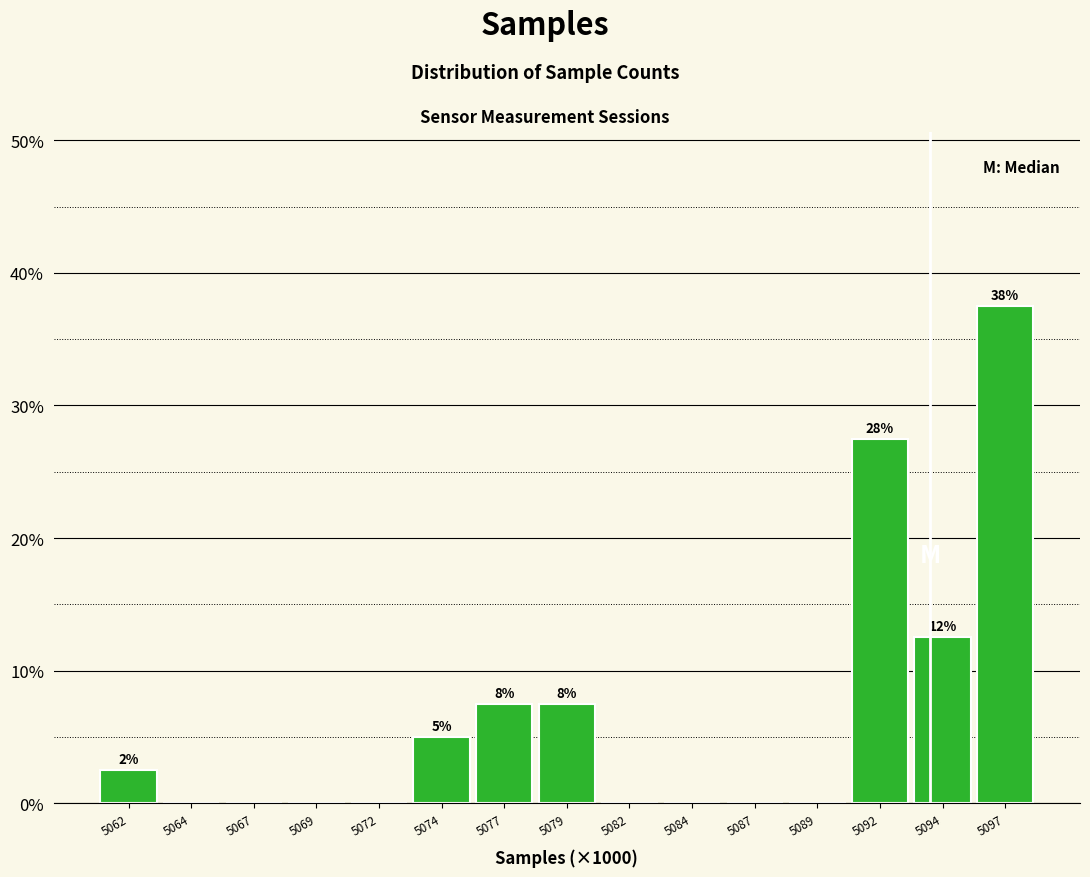

Reading left to right, extract all data points from this chart.

5062=2.5	5064=0.0	5067=0.0	5069=0.0	5072=0.0	5074=5.0	5077=7.5	5079=7.5	5082=0.0	5084=0.0	5087=0.0	5089=0.0	5092=27.5	5094=12.5	5097=37.5